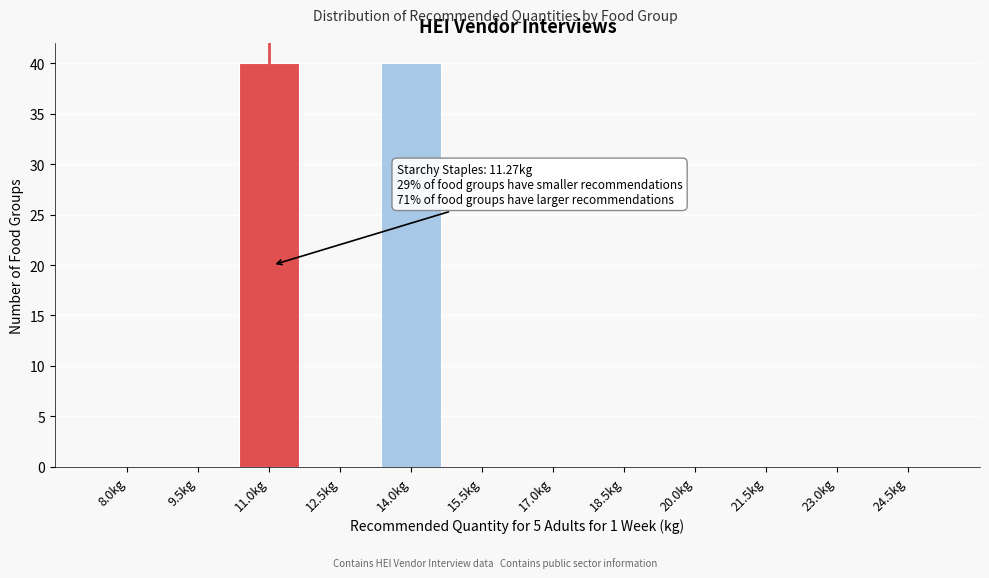

Reading left to right, list all the values displayed in this chart.

8.0kg=0	9.5kg=0	11.0kg=40	12.5kg=0	14.0kg=40	15.5kg=0	17.0kg=0	18.5kg=0	20.0kg=0	21.5kg=0	23.0kg=0	24.5kg=0